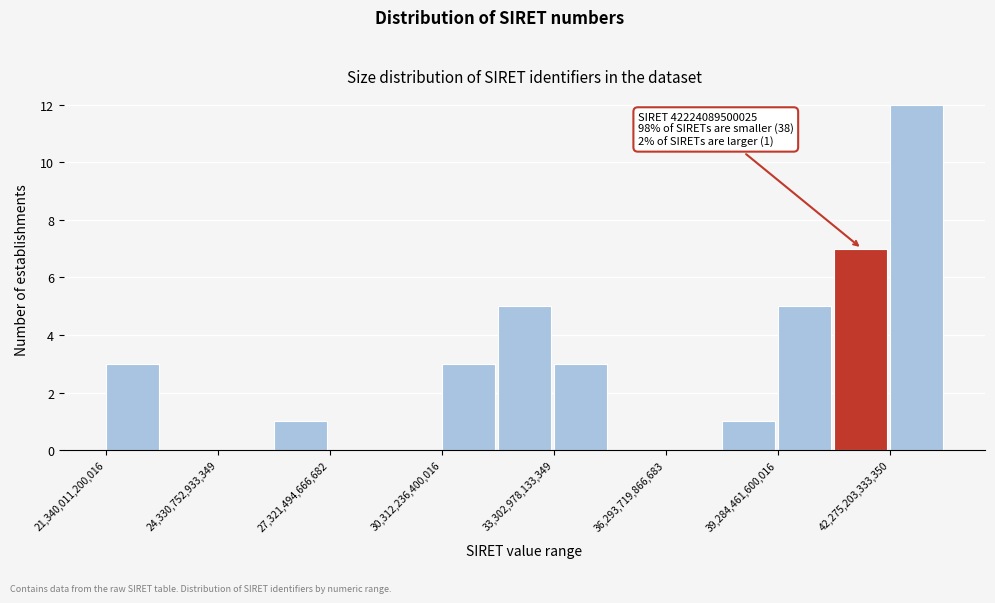

Read against the x-axis, roughly where is the centre of the tallest bar?

43000000000000